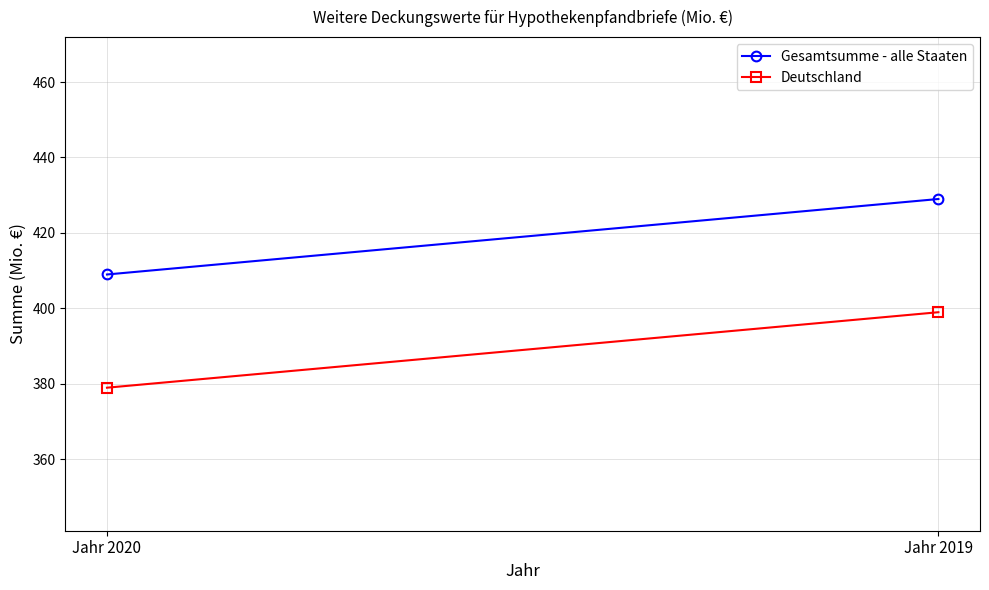

Which series has the widest spread of values?

Gesamtsumme - alle Staaten